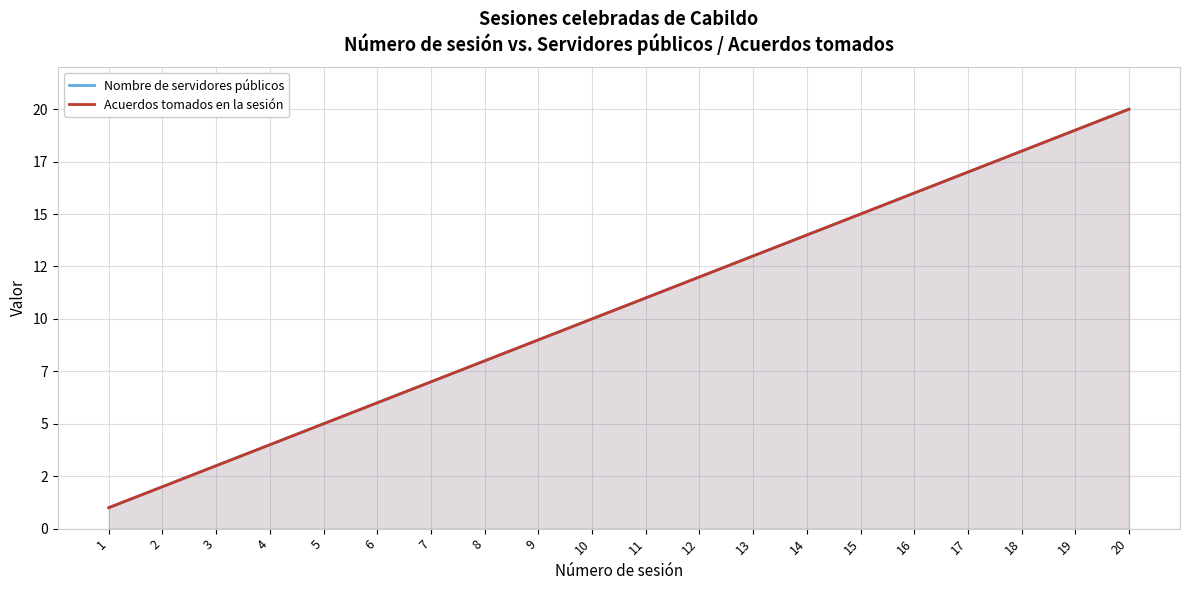

Is it true that Acuerdos tomados en la sesión equals 18 at 18?

True